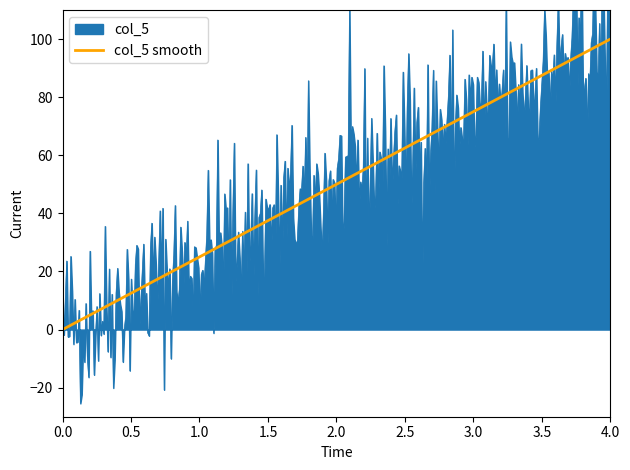

The value of col_5 smooth at 0.0 is 0. True or false?

True